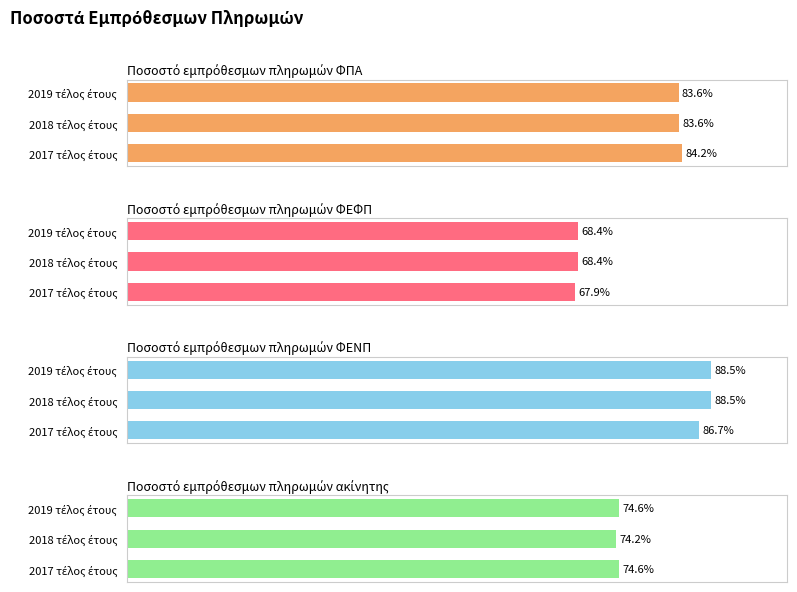

What are all the series names shown in the legend?

Ποσοστό εμπρόθεσμων πληρωμών ΦΠΑ, Ποσοστό εμπρόθεσμων πληρωμών ΦΕΦΠ, Ποσοστό εμπρόθεσμων πληρωμών ΦΕΝΠ, Ποσοστό εμπρόθεσμων πληρωμών ακίνητης